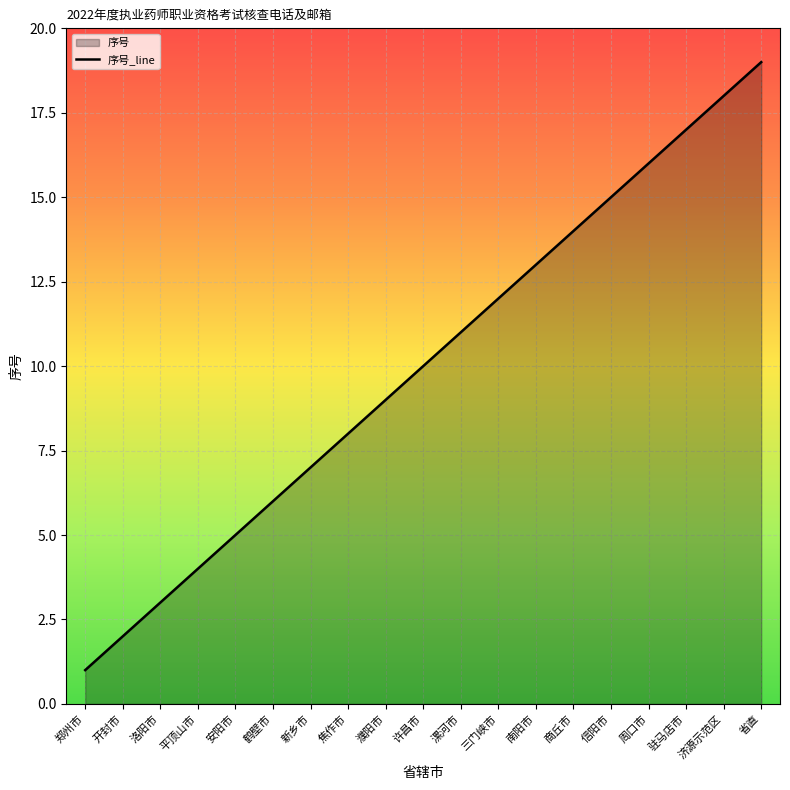

Is it true that the value at 三门峡市 is 12?

True